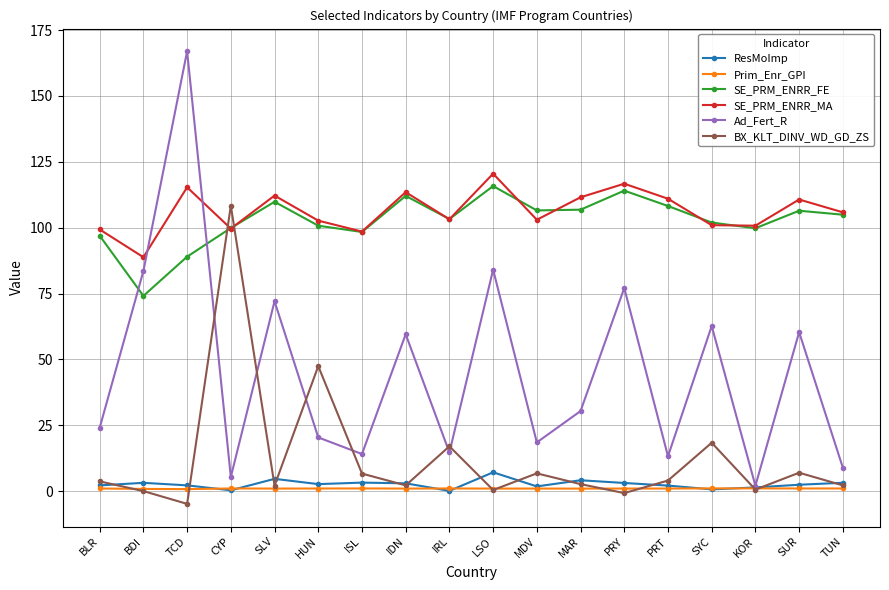

At which label does Ad_Fert_R first exceed 30?

BDI